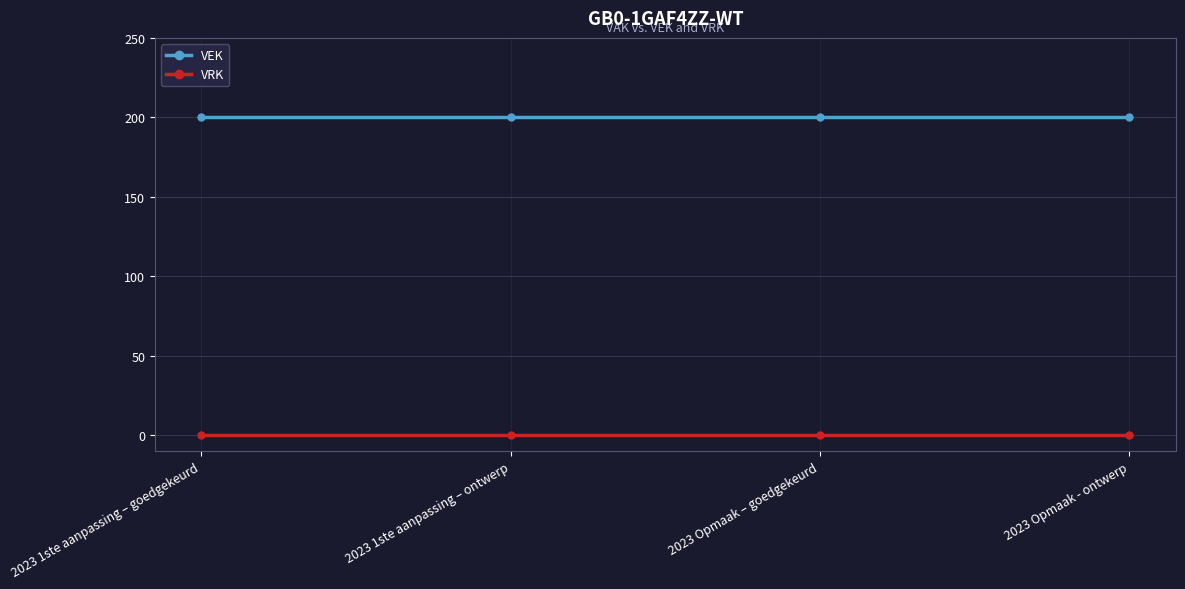

Is this an area chart (filled region under the line)?

No